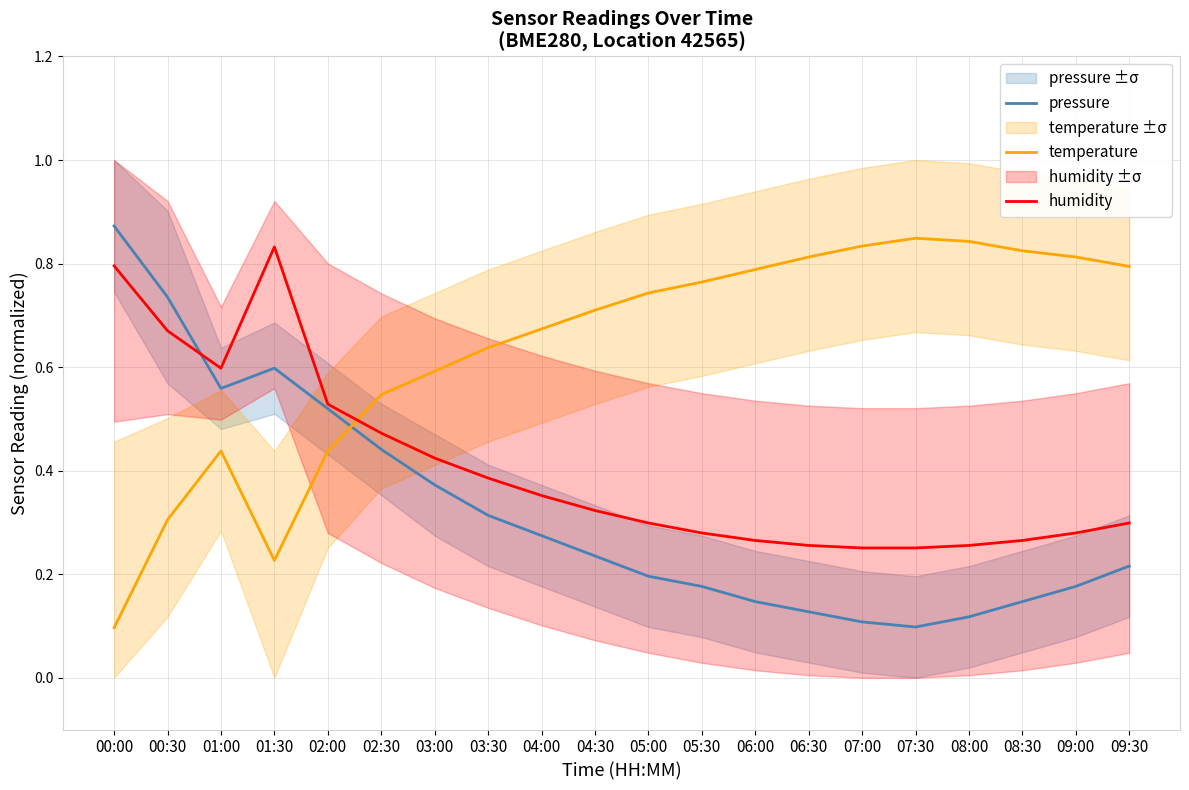

The value of pressure at 02:30 is 0.2. True or false?

False